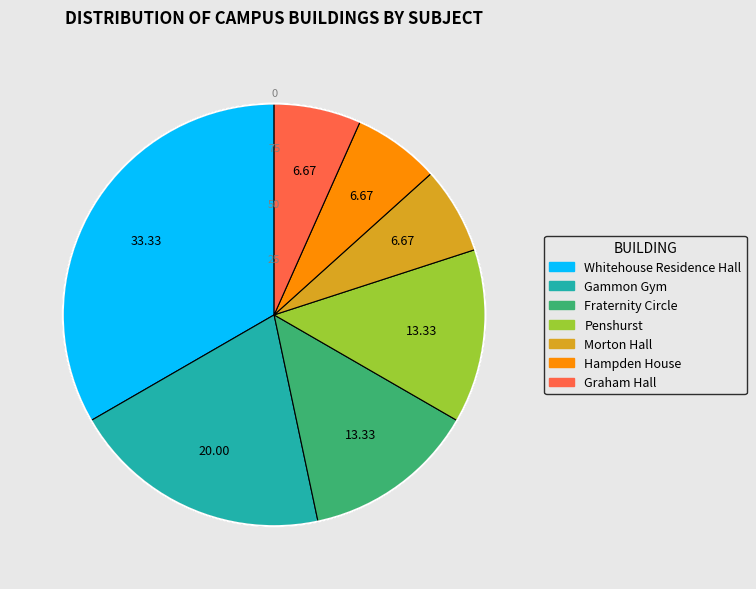

Between Whitehouse Residence Hall and Hampden House, which is larger?

Whitehouse Residence Hall